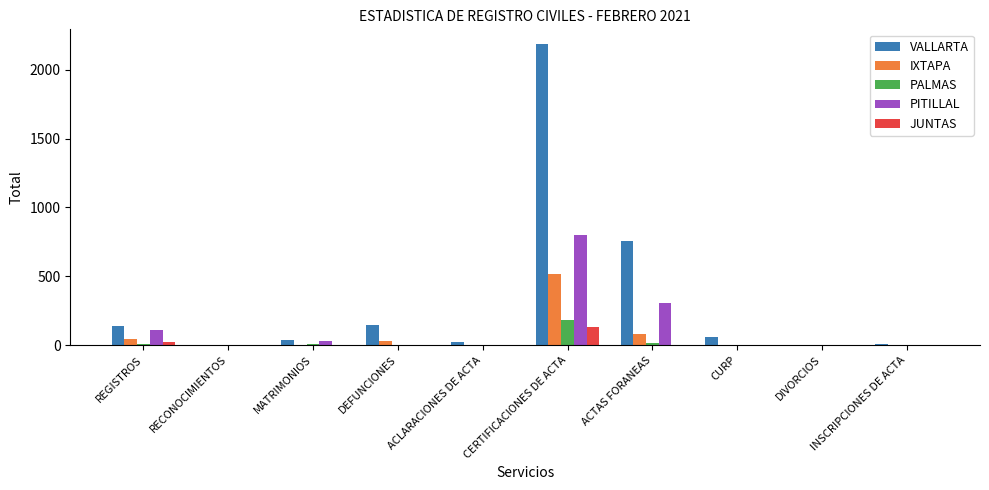

The JUNTAS series shows 25 at REGISTROS. True or false?

True